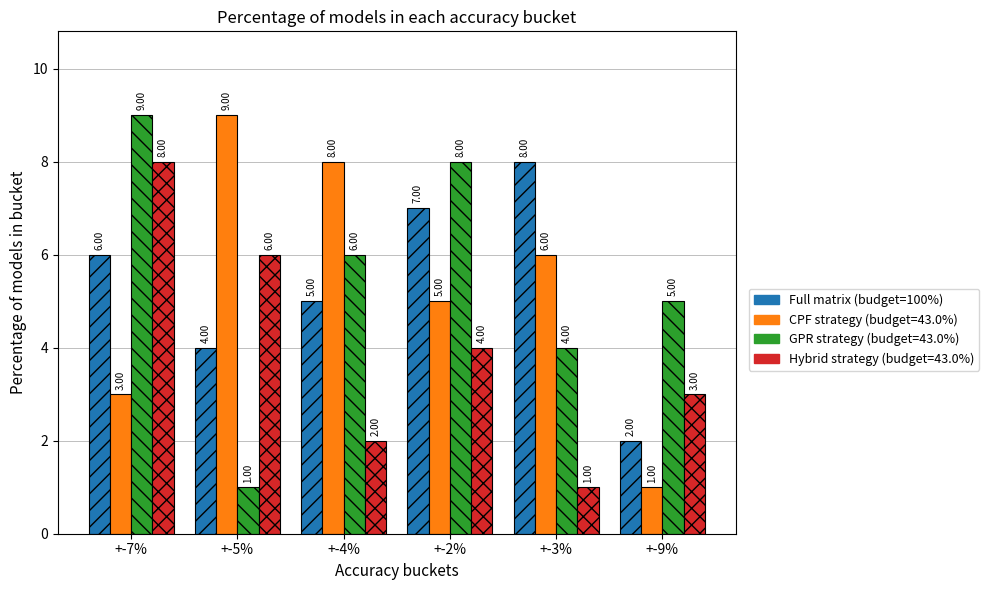

What is the label of the 3rd bar from the right?

+-2%